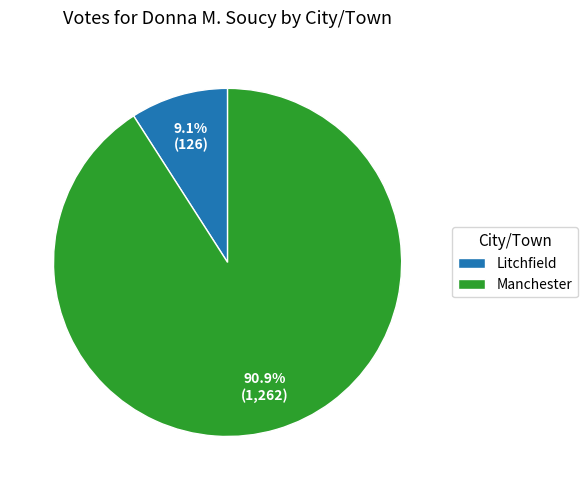

True or false: Litchfield accounts for 9% of the total.

True